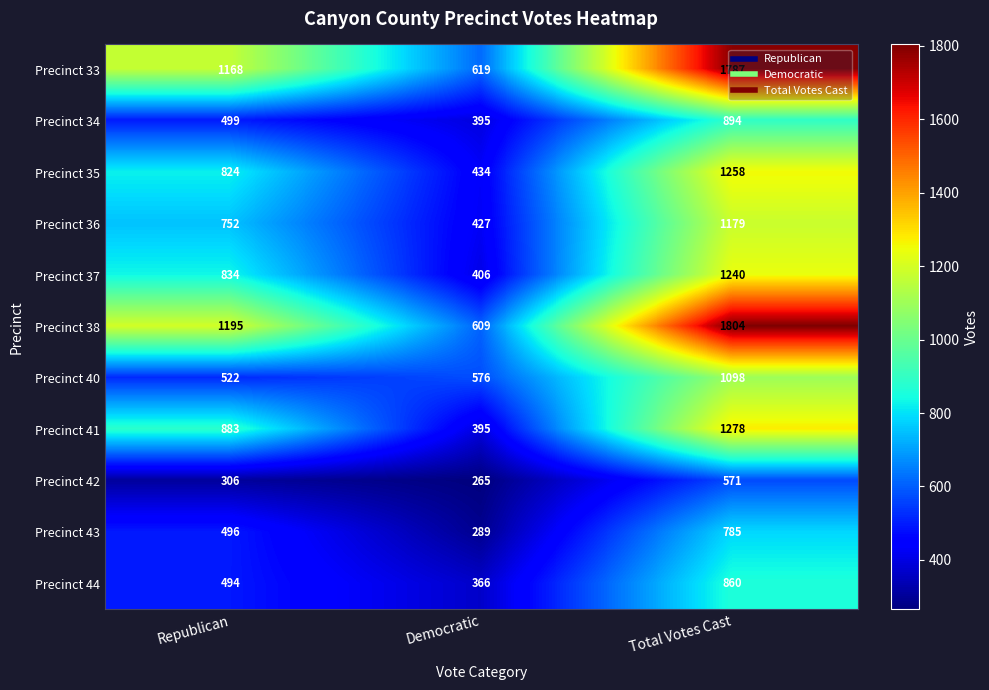

The Precinct 44 series shows 521 at Democratic. True or false?

False